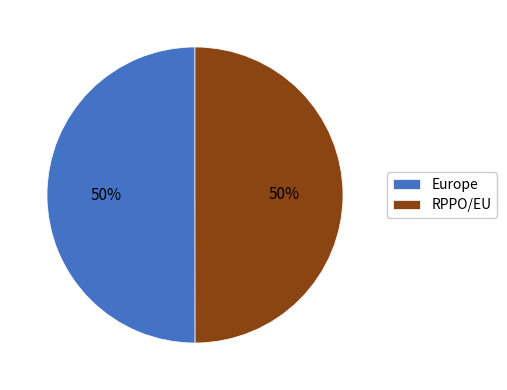

To the nearest percent, what portion does RPPO/EU represent?

50%